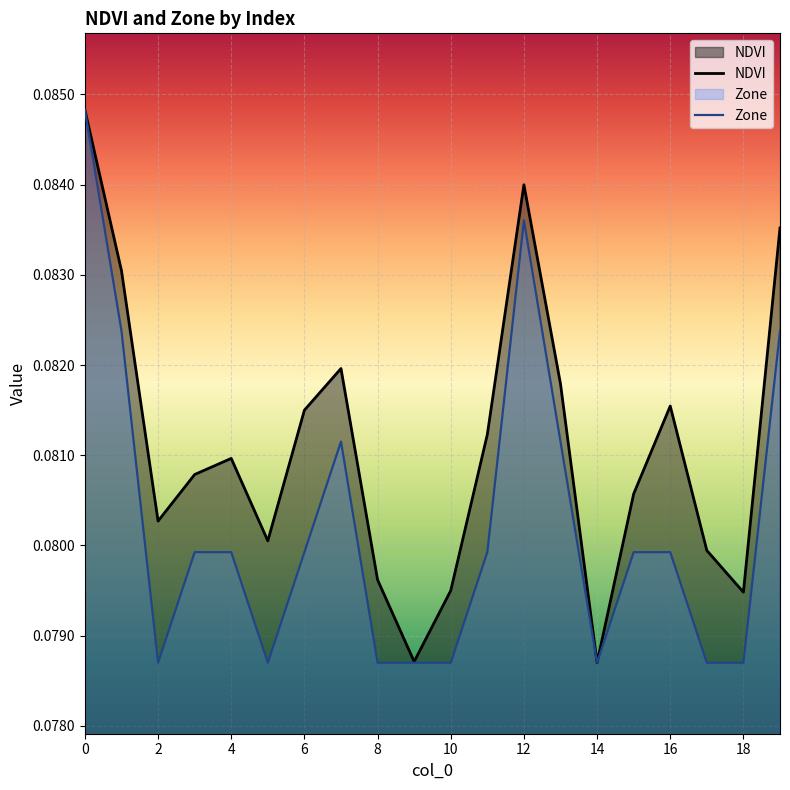

Rank the series by their average value, from highest to lowest.

NDVI, Zone